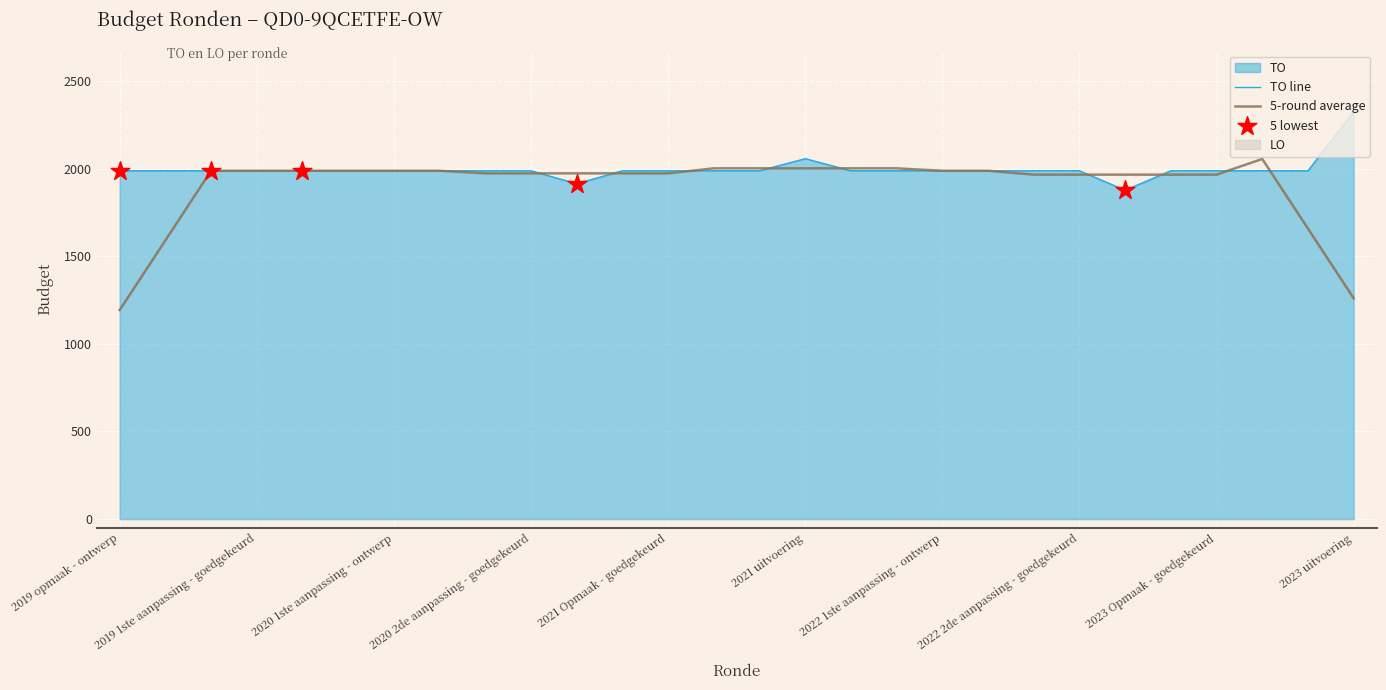

What is the change in value from 2019 opmaak - goedgekeurd to 2020 uitvoering?

-74